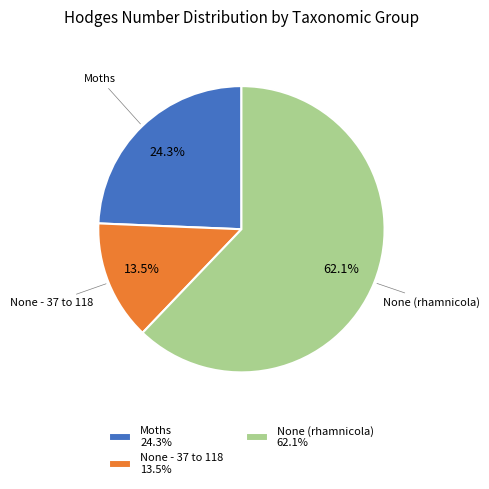

To the nearest percent, what is the combined percentage of Moths and None - 37 to 118?

38%